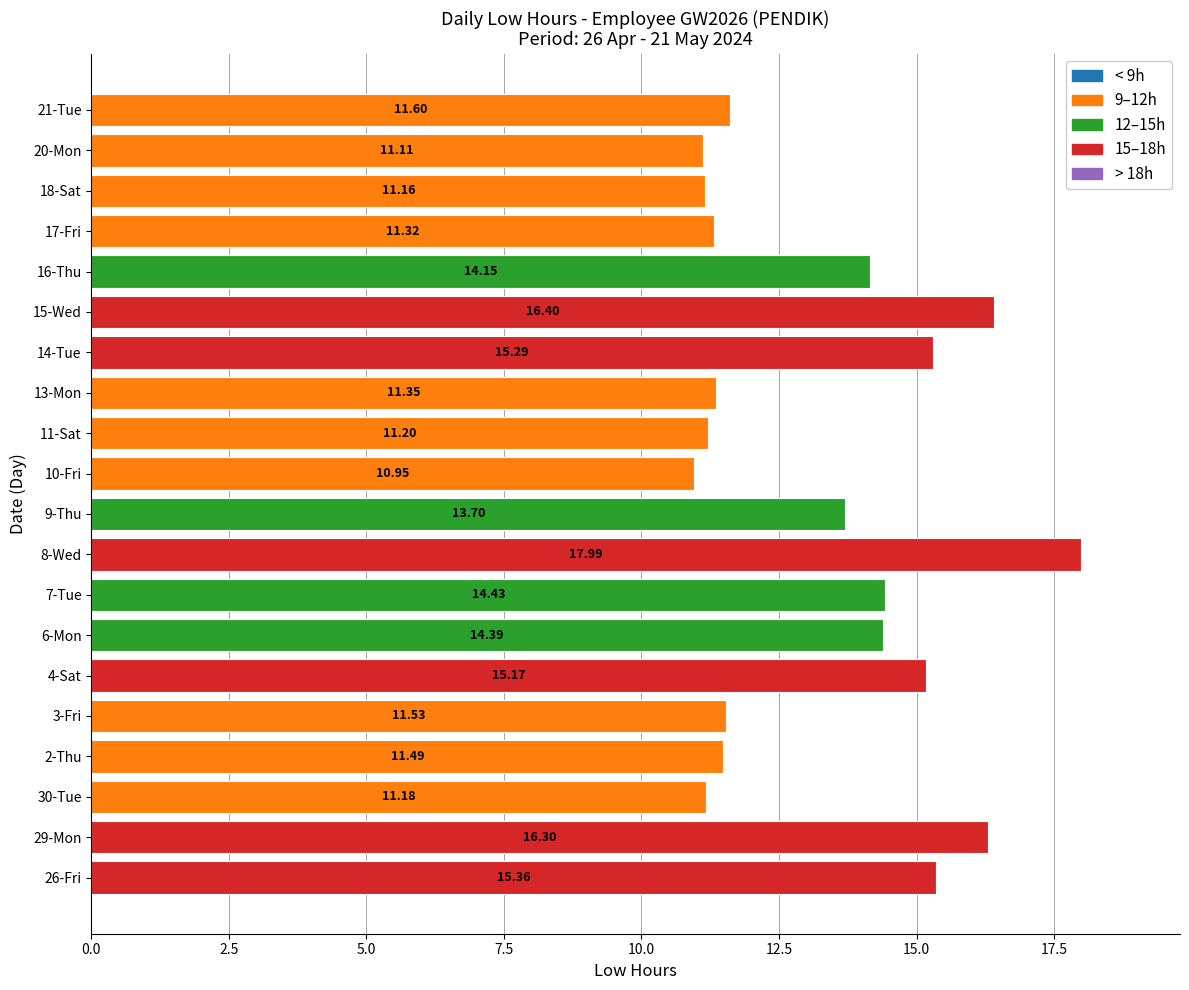

What is the average value?

13.3